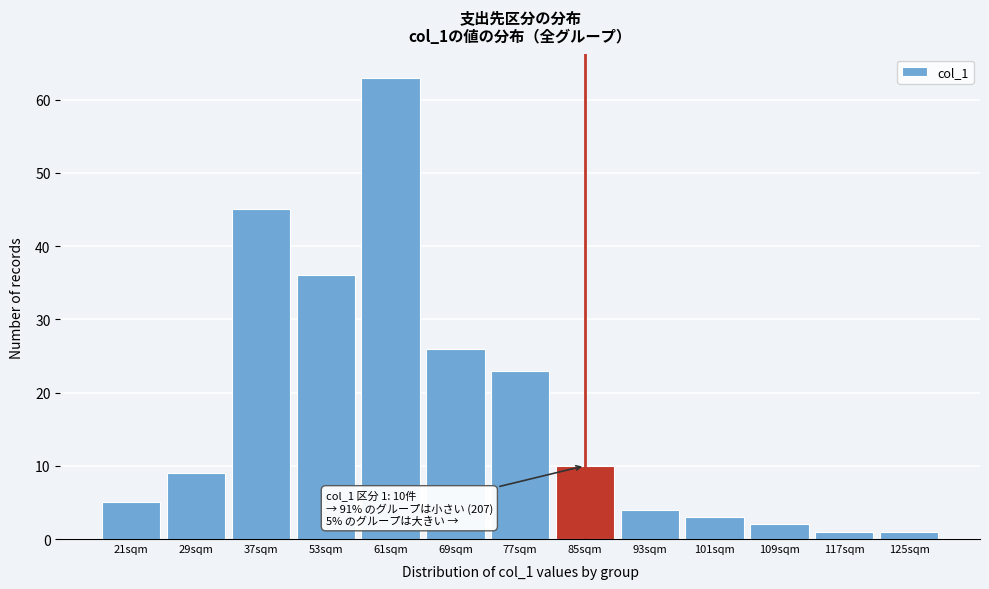

Reading left to right, transcribe all the data shown in this chart.

5	9	45	36	63	26	23	10	4	3	2	1	1